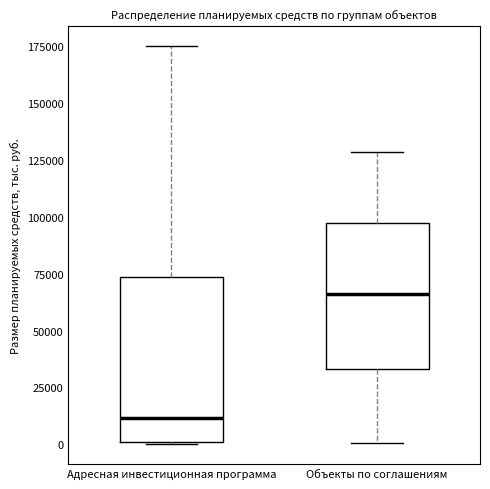

Reading left to right, read every box against the y-axis: the position of its median line, the range the box covers, and the ends of its whiskers. The values are not printed on the chart, so give them approximately, as read against the axis.

Адресная инвестиционная программа: median 10000, box 0 to 75000, whiskers 0 to 175000
Объекты по соглашениям: median 65000, box 35000 to 95000, whiskers 0 to 130000